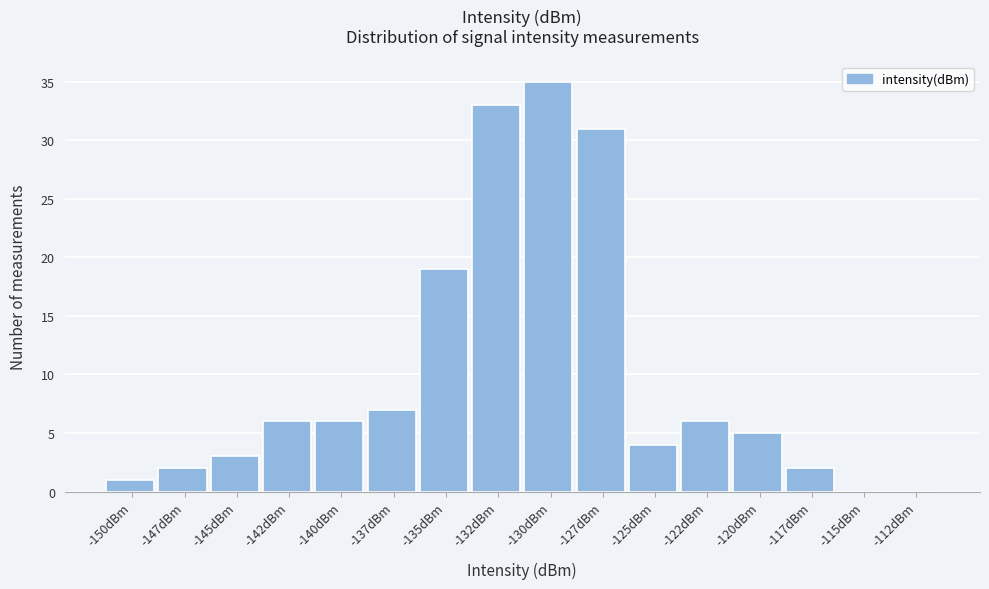

Reading left to right, what are all the values shown in this chart?

-150dBm=1	-147dBm=2	-145dBm=3	-142dBm=6	-140dBm=6	-137dBm=7	-135dBm=19	-132dBm=33	-130dBm=35	-127dBm=31	-125dBm=4	-122dBm=6	-120dBm=5	-117dBm=2	-115dBm=0	-112dBm=0